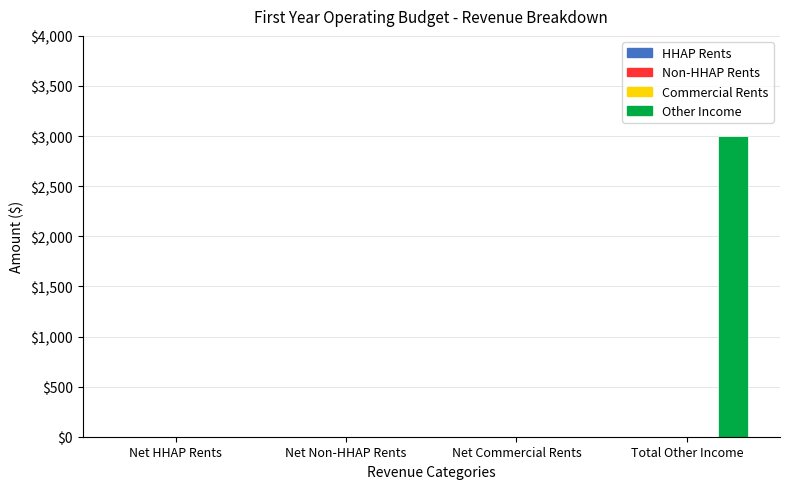

What is the sum of all values?

3000